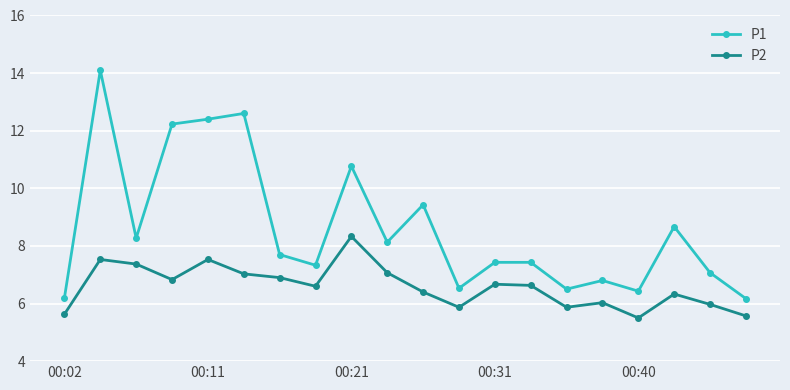

Is this an area chart (filled region under the line)?

No